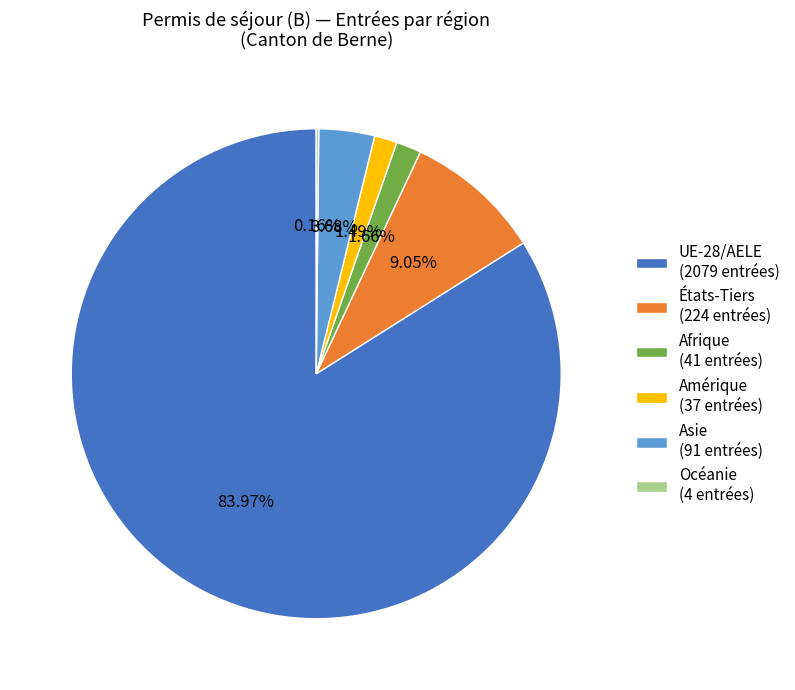

Does any single category account for the majority?

Yes